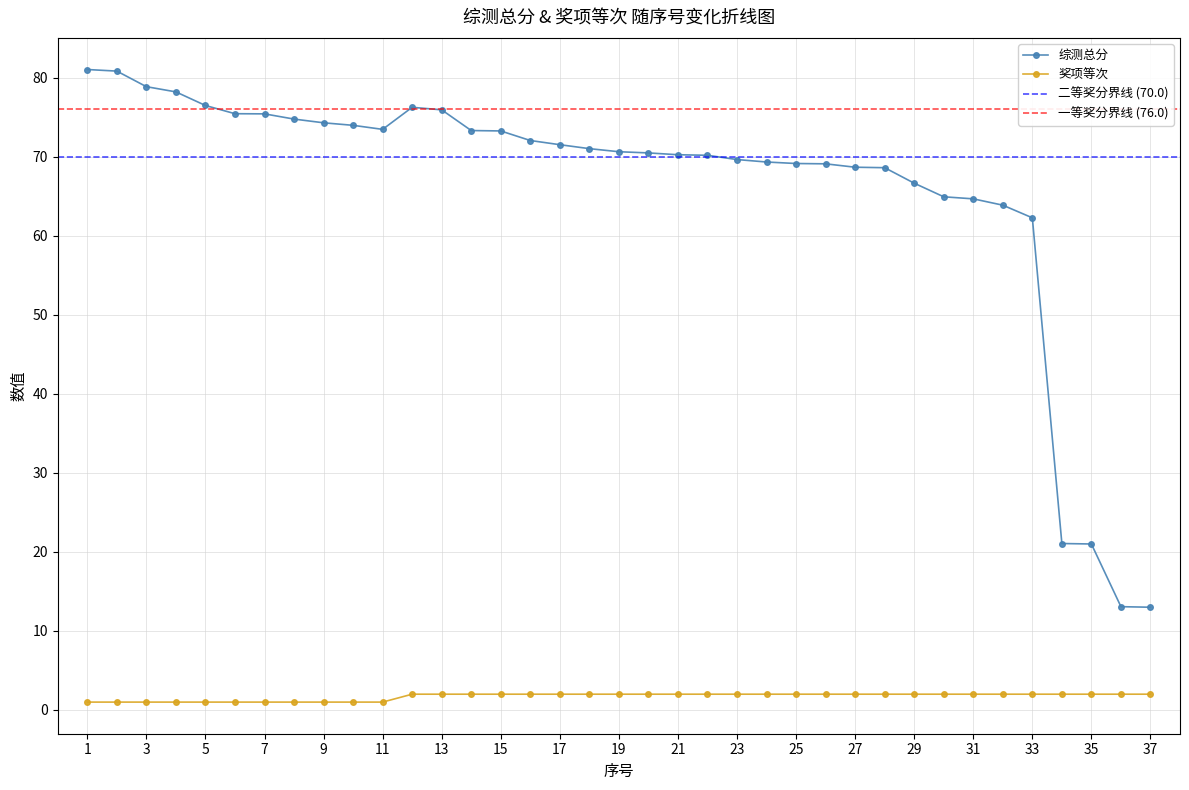

What is the spread (max minus min) of values at 33?

60.3